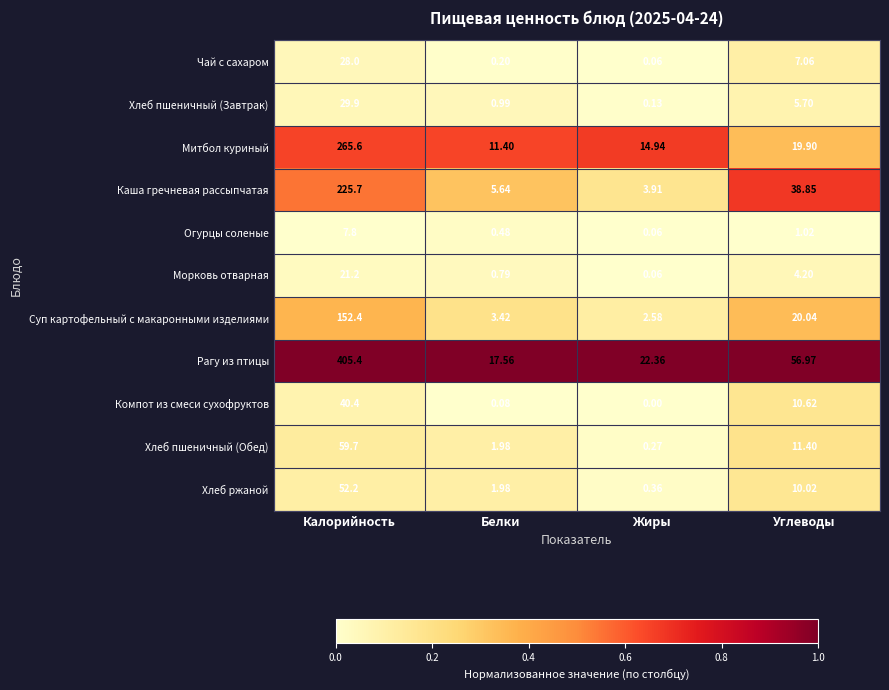

At which label is Хлеб ржаной closest to 26?

Углеводы